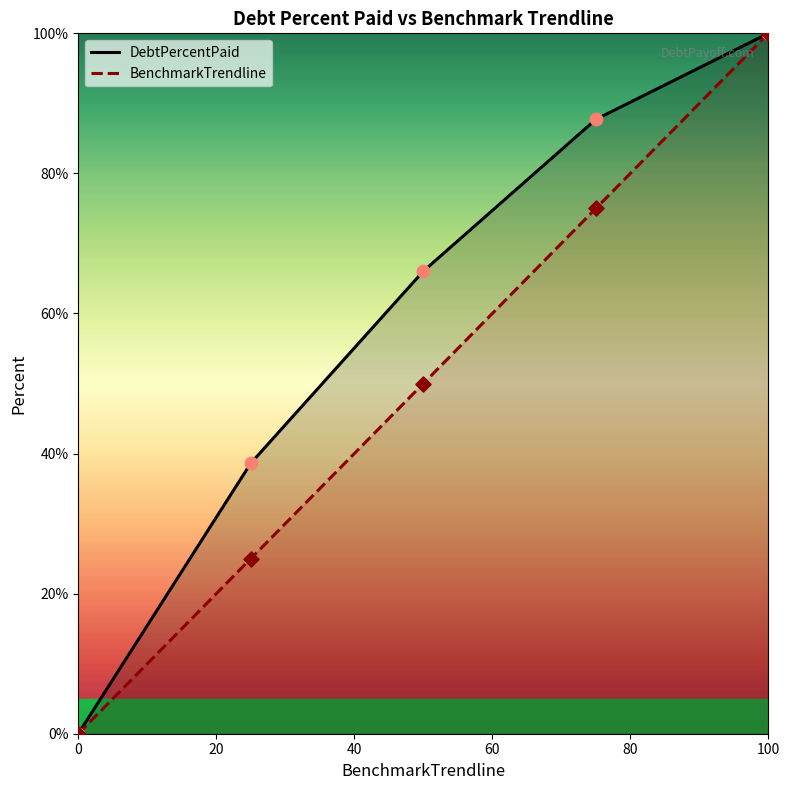

Which series has the largest total across all categories?

DebtPercentPaid